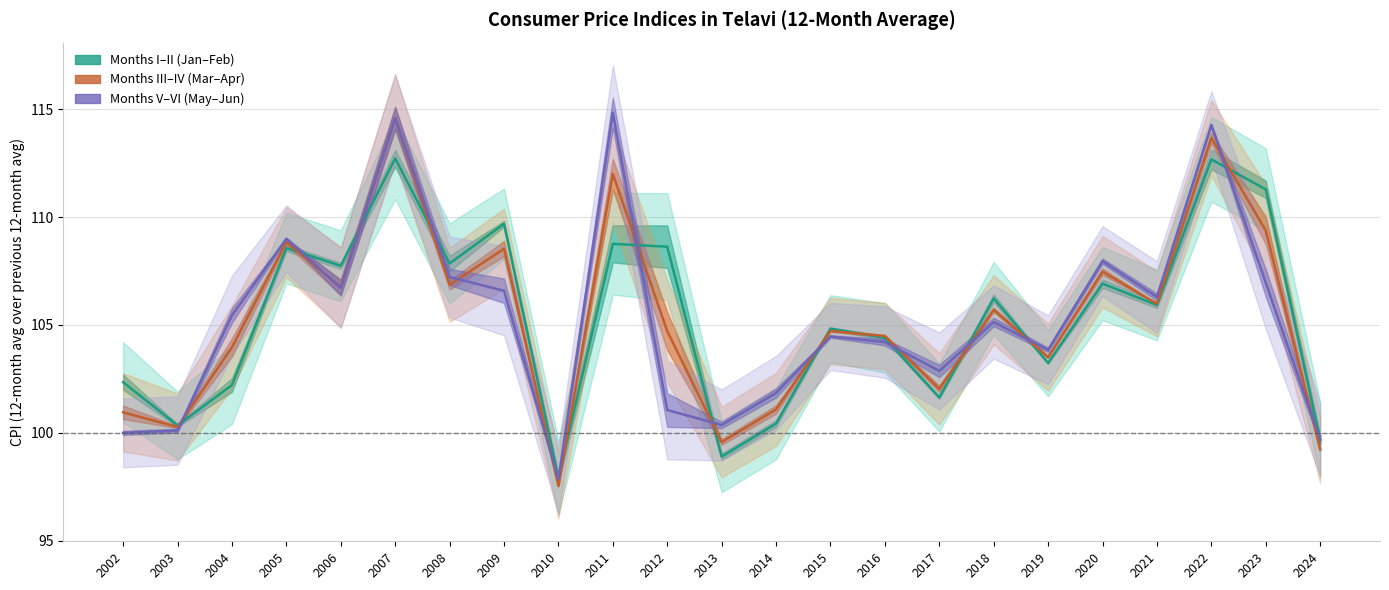

How many intersections are there between Months I-II (mid) and Months III-IV?

12